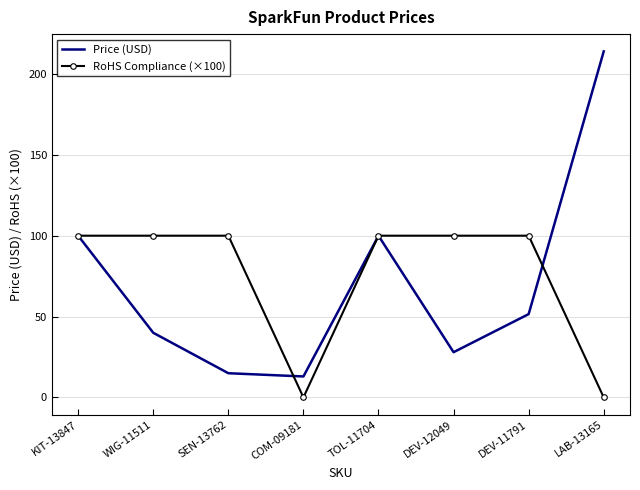

Which category has the highest value across all series?

LAB-13165